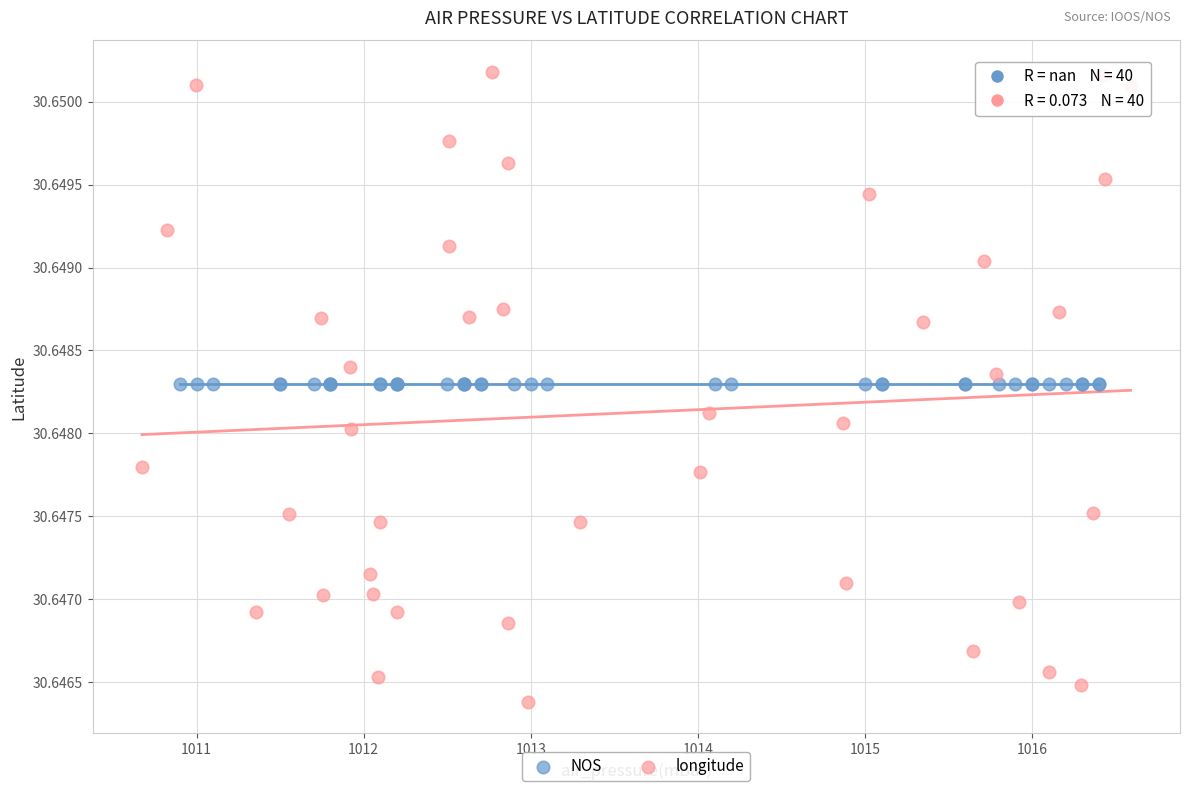

What are all the series names shown in the legend?

NOS, longitude